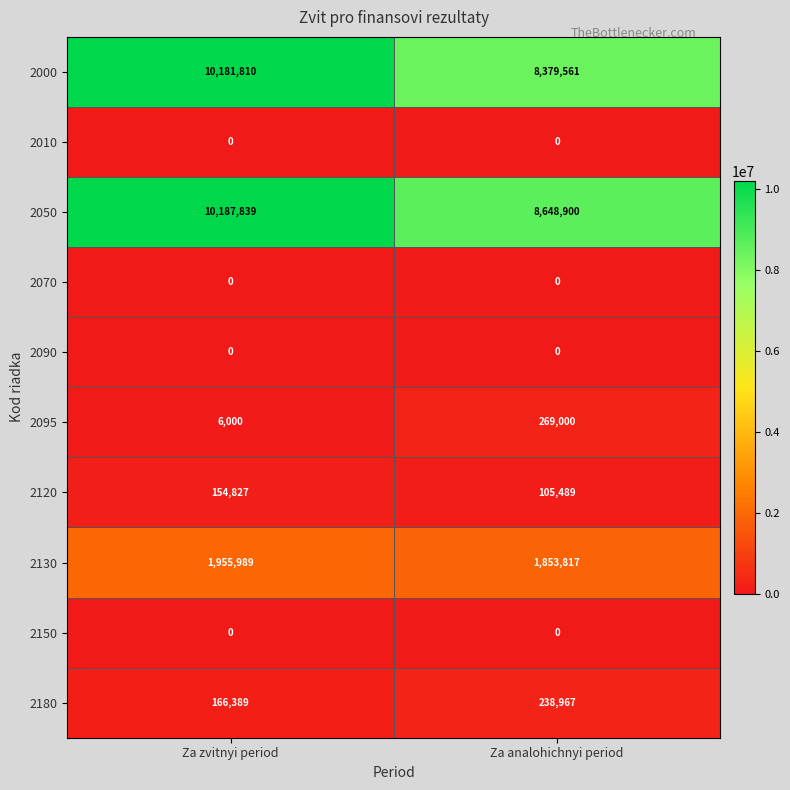

Read the 2095 value at Za analohichnyi period.

269000